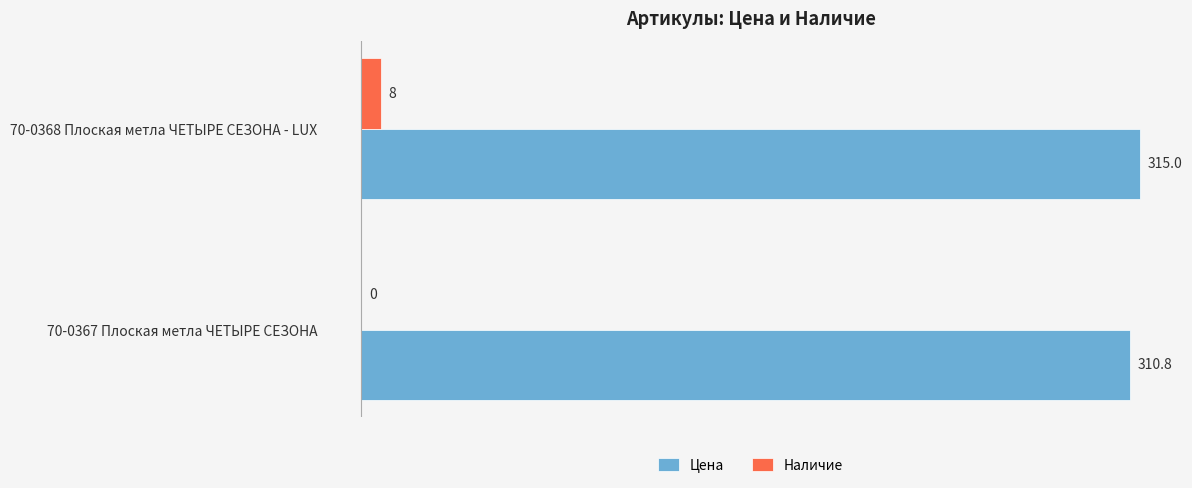

What is the greatest value displayed?

315.0